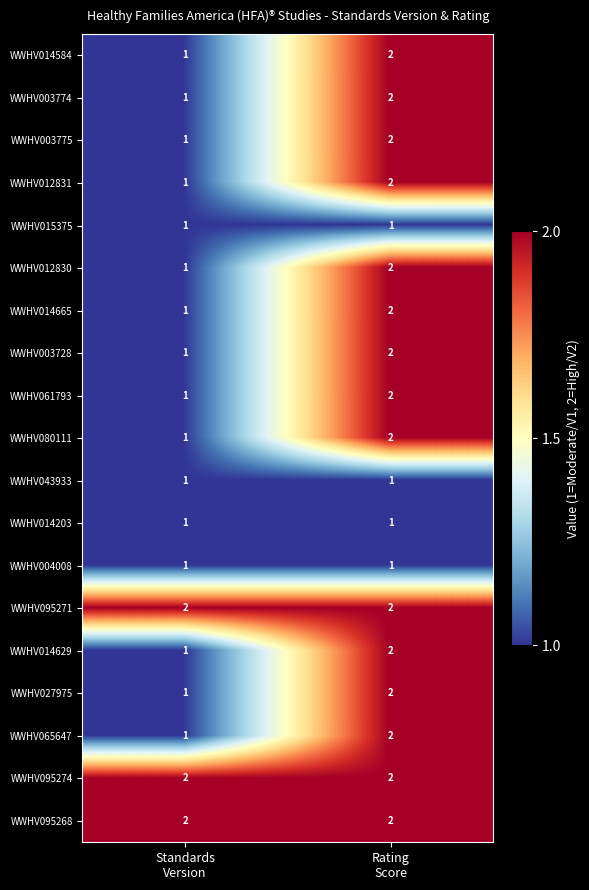

What is the sum of all WWHV027975 values?

3